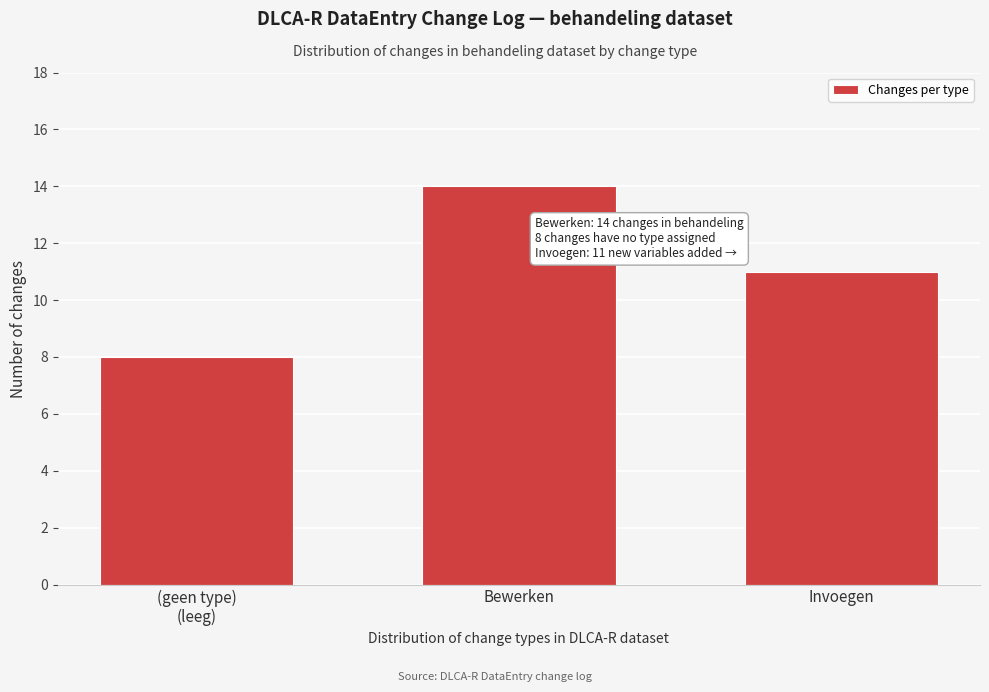

Reading left to right, what are all the values shown in this chart?

8	14	11